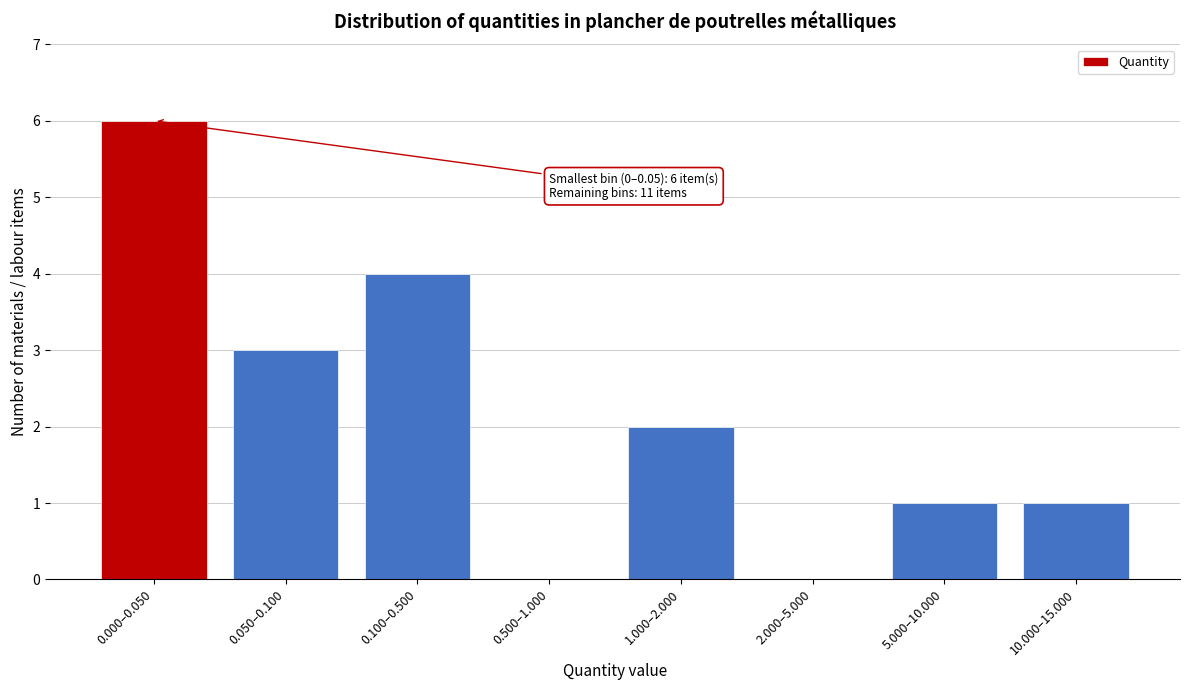

Reading right to left, what are all the values shown in this chart?

10.000–15.000=1	5.000–10.000=1	2.000–5.000=0	1.000–2.000=2	0.500–1.000=0	0.100–0.500=4	0.050–0.100=3	0.000–0.050=6